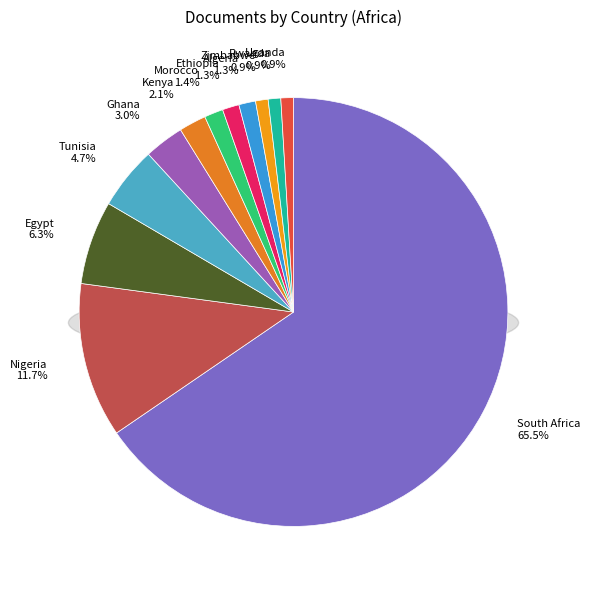

Which has a higher value, Egypt or Uganda?

Egypt